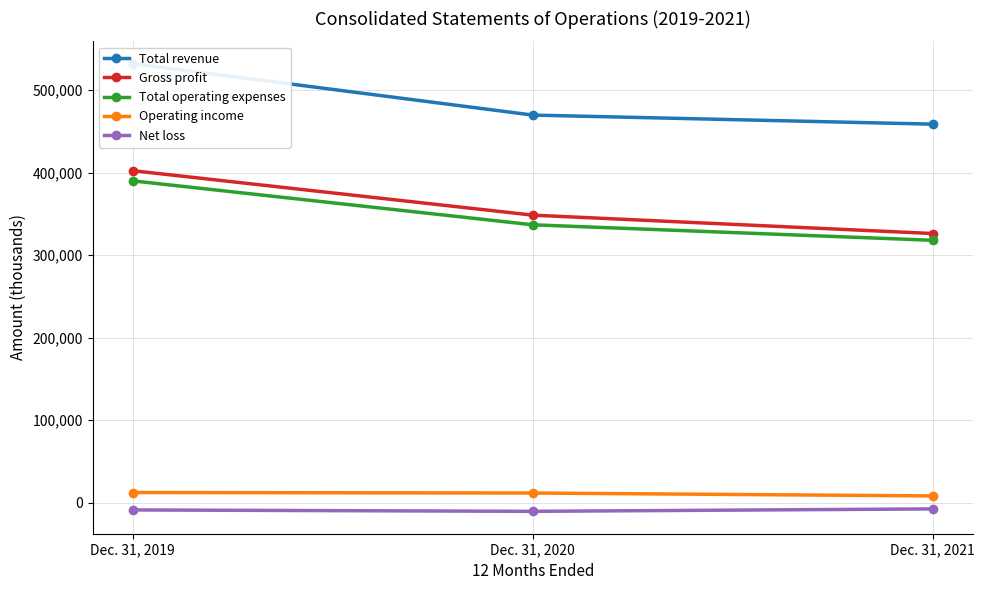

Which series has the largest total across all categories?

Total revenue